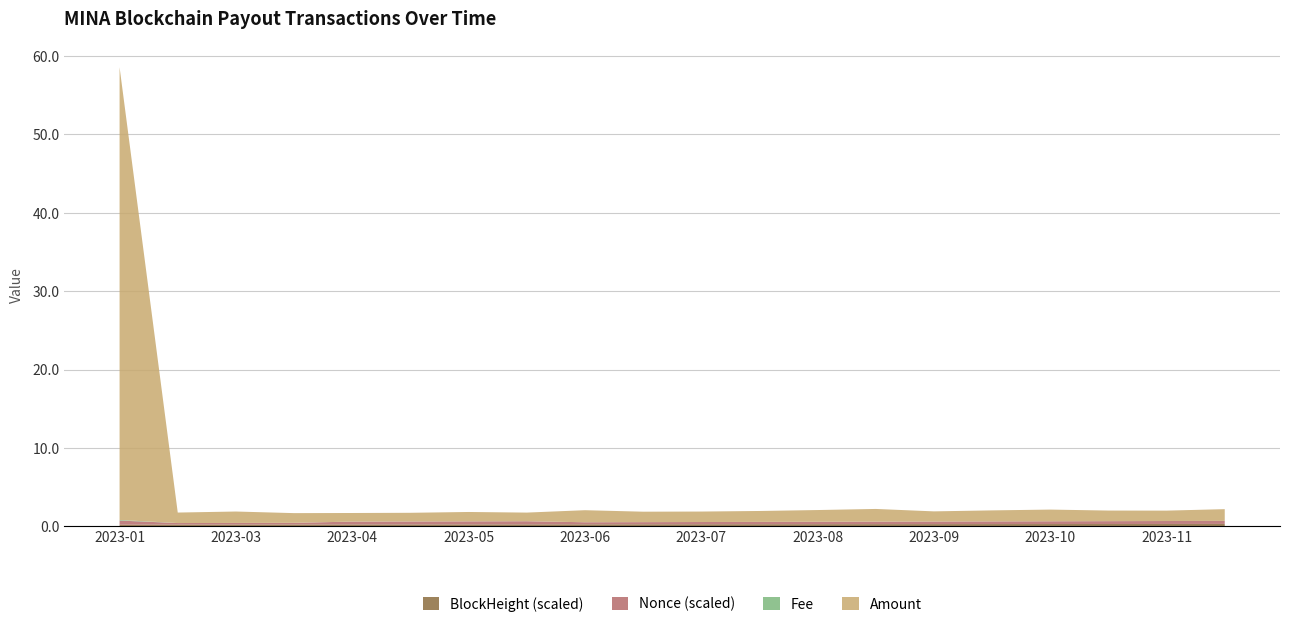

Reading right to left, transcribe all the data shown in this chart.

Amount: 2023-11-25=1.5	2023-11-11=1.3	2023-10-27=1.4	2023-10-12=1.5	2023-09-26=1.4	2023-09-12=1.3	2023-08-30=1.6	2023-08-15=1.5	2023-07-30=1.4	2023-07-15=1.3	2023-07-01=1.3	2023-06-15=1.5	2023-05-30=1.1	2023-05-16=1.2	2023-04-30=1.1	2023-04-15=1.1	2023-04-03=1.2	2023-03-17=1.5	2023-03-03=1.3	2023-01-20=57.8
Fee: 2023-11-25=0.0	2023-11-11=0.0	2023-10-27=0.0	2023-10-12=0.0	2023-09-26=0.0	2023-09-12=0.0	2023-08-30=0.0	2023-08-15=0.0	2023-07-30=0.0	2023-07-15=0.0	2023-07-01=0.0	2023-06-15=0.0	2023-05-30=0.0	2023-05-16=0.0	2023-04-30=0.0	2023-04-15=0.0	2023-04-03=0.0	2023-03-17=0.0	2023-03-03=0.0	2023-01-20=0.1
Nonce_scaled: 2023-11-25=0.4	2023-11-11=0.4	2023-10-27=0.4	2023-10-12=0.4	2023-09-26=0.3	2023-09-12=0.3	2023-08-30=0.3	2023-08-15=0.3	2023-07-30=0.3	2023-07-15=0.3	2023-07-01=0.3	2023-06-15=0.3	2023-05-30=0.4	2023-05-16=0.4	2023-04-30=0.4	2023-04-15=0.4	2023-04-03=0.2	2023-03-17=0.2	2023-03-03=0.2	2023-01-20=0.5
BlockHeight_scaled: 2023-11-25=0.3	2023-11-11=0.3	2023-10-27=0.3	2023-10-12=0.3	2023-09-26=0.3	2023-09-12=0.3	2023-08-30=0.3	2023-08-15=0.3	2023-07-30=0.3	2023-07-15=0.3	2023-07-01=0.3	2023-06-15=0.3	2023-05-30=0.3	2023-05-16=0.3	2023-04-30=0.2	2023-04-15=0.2	2023-04-03=0.2	2023-03-17=0.2	2023-03-03=0.2	2023-01-20=0.2